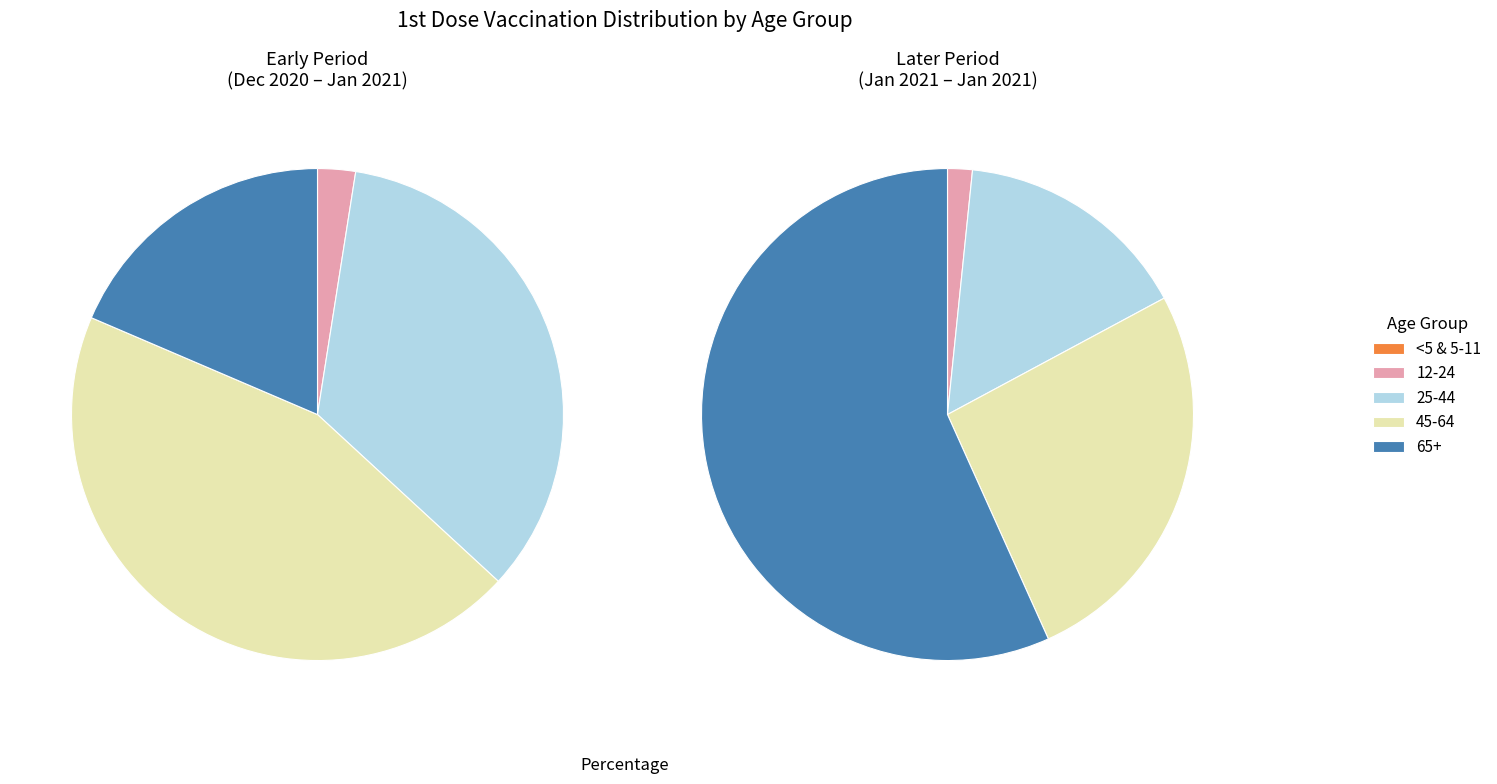

Does 5 account for over 50% of the chart?

No